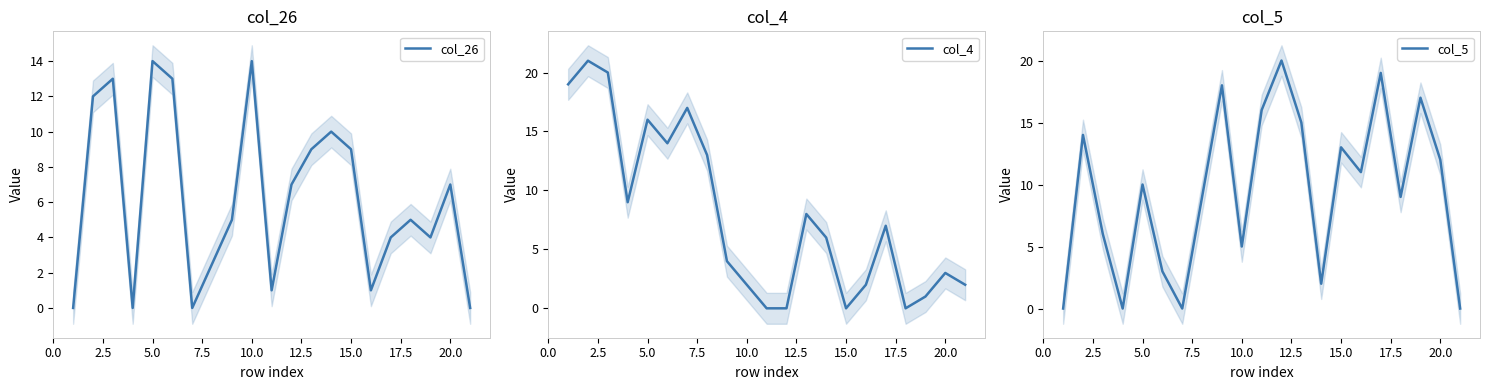

The value of col_26 at 5.0 is 14. True or false?

True